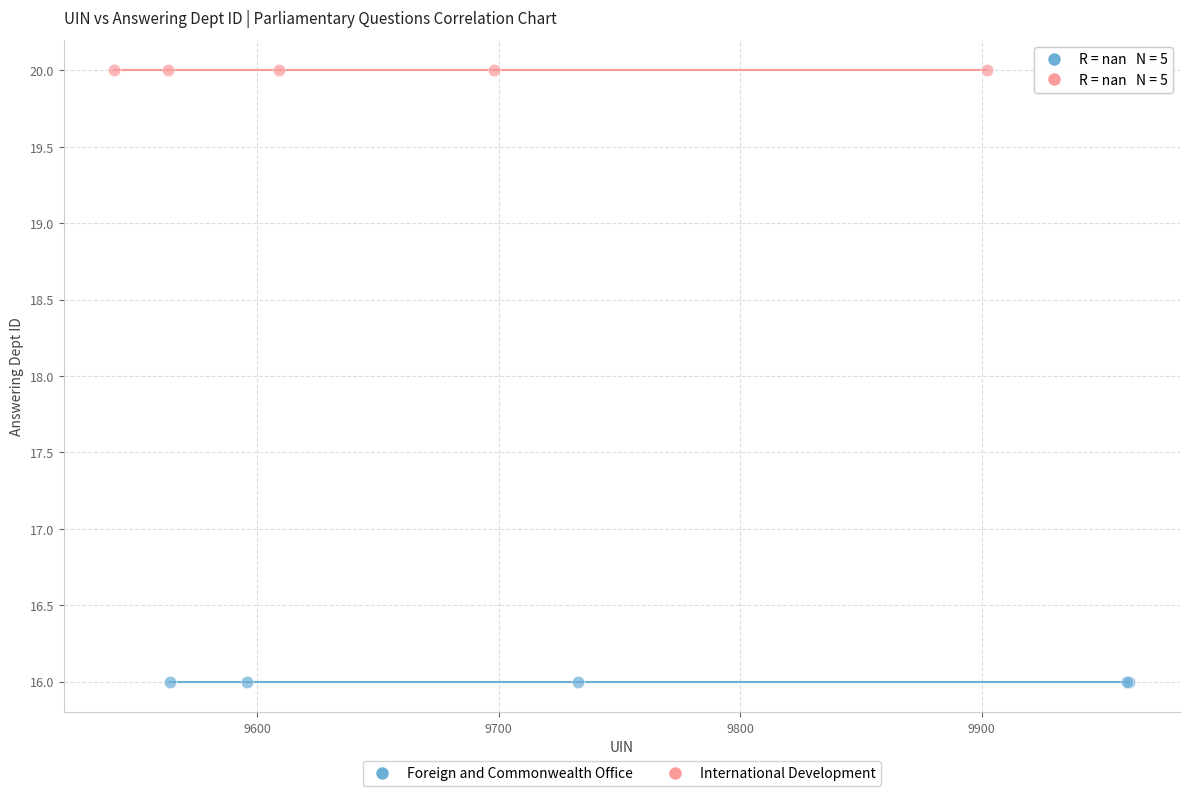

Which series reaches the minimum Y coordinate?

Foreign and Commonwealth Office